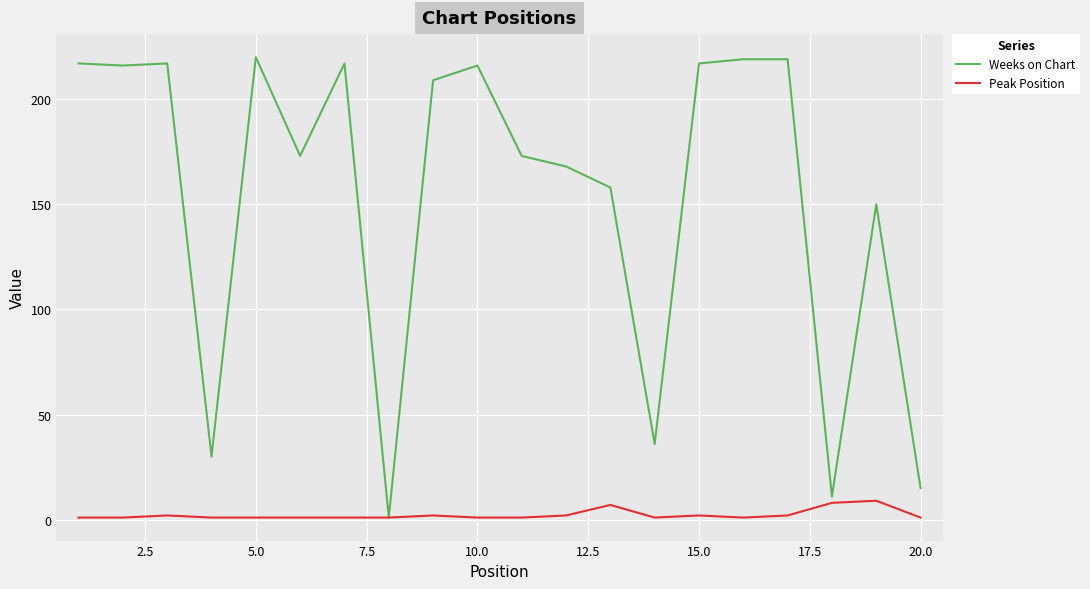

Which series has the largest range (max minus min)?

Weeks on Chart